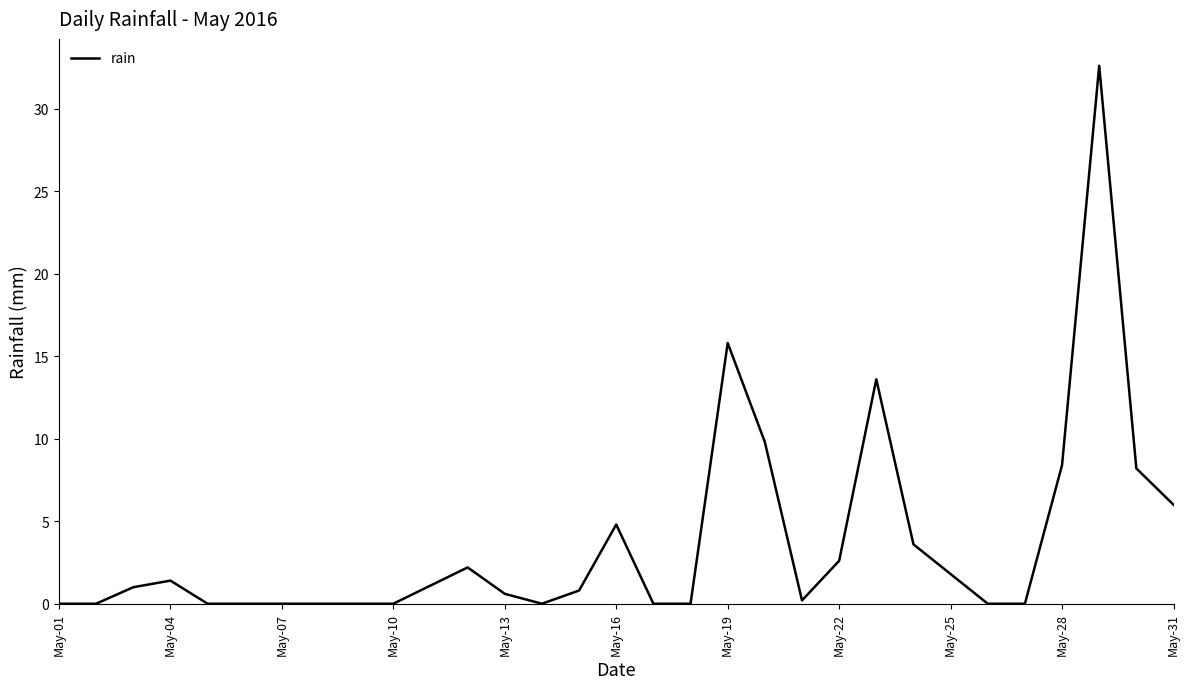

What is the greatest value displayed?

32.6